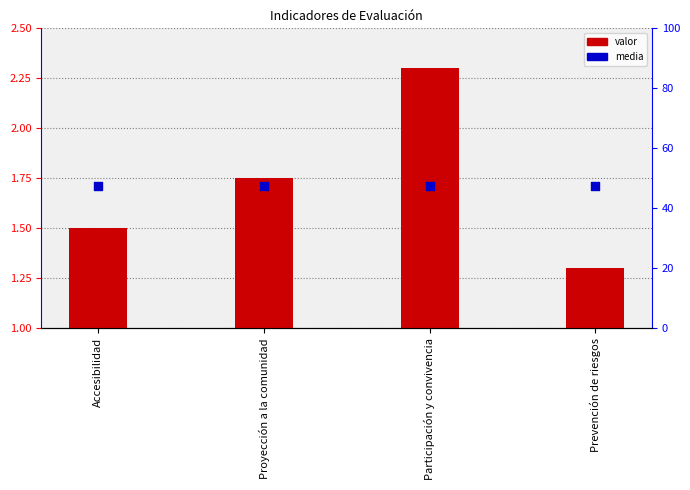

What are all the series names shown in the legend?

valor, media